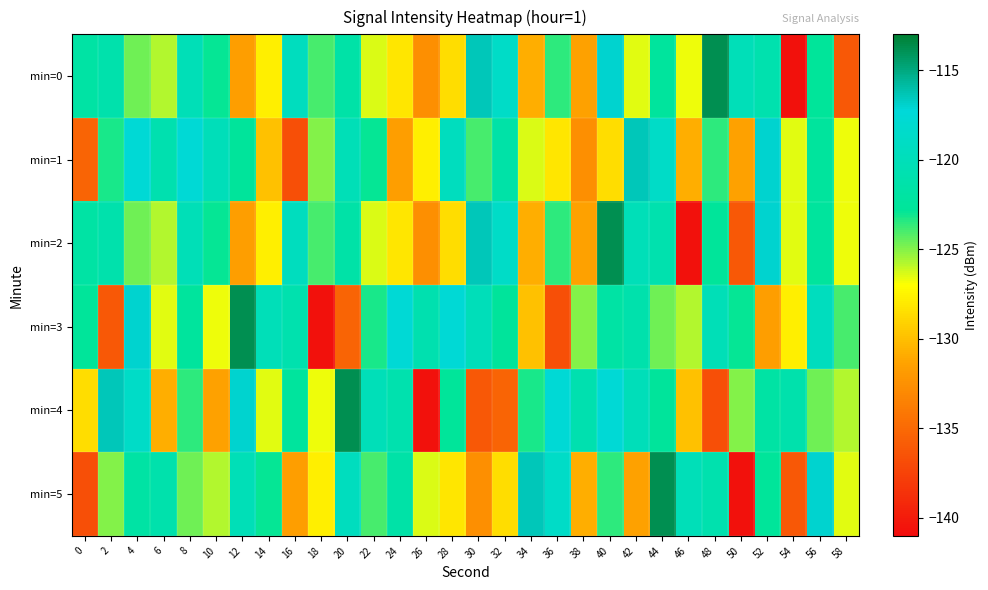

Which series has the largest total across all categories?

min=3